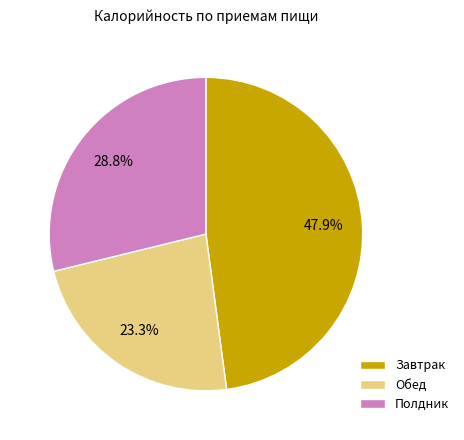

True or false: Завтрак accounts for 34% of the total.

False